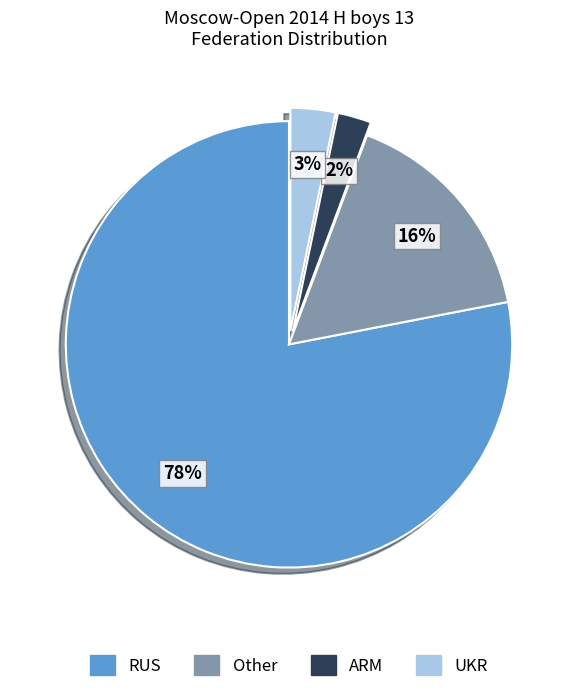

Do UKR and Other together represent more than half of the pie?

No